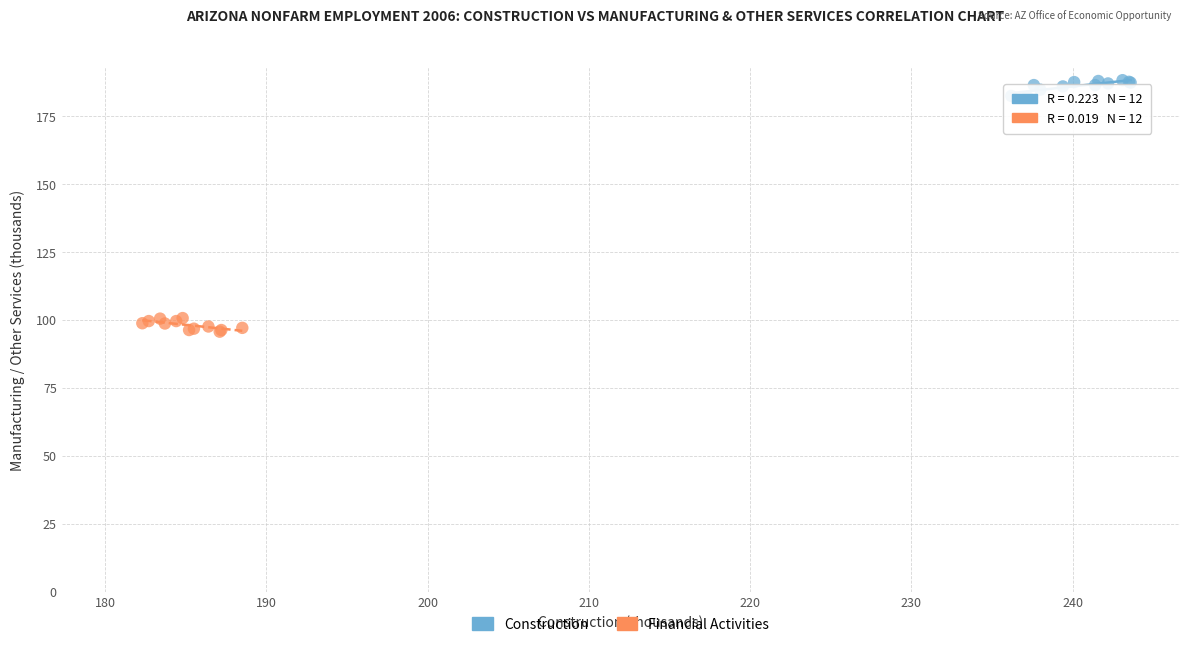

Which series reaches the minimum Y coordinate?

Financial Activities